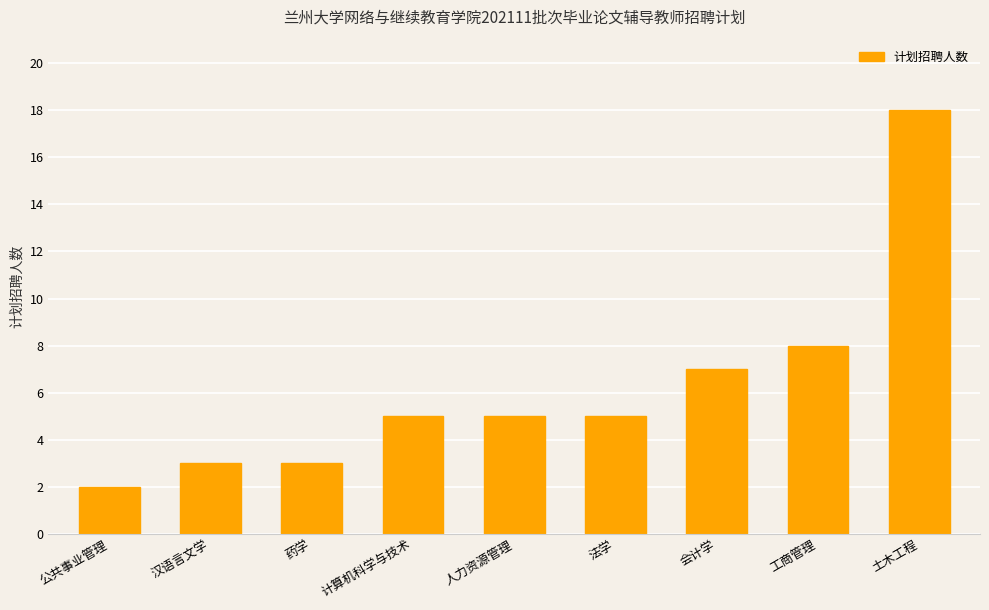

Reading left to right, extract all data points from this chart.

2	3	3	5	5	5	7	8	18